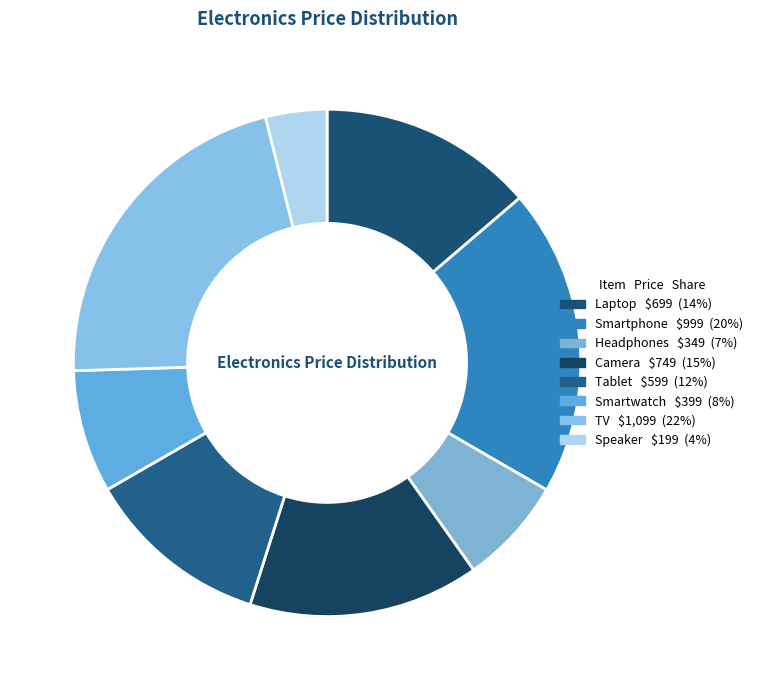

How many segments does this pie chart have?

8